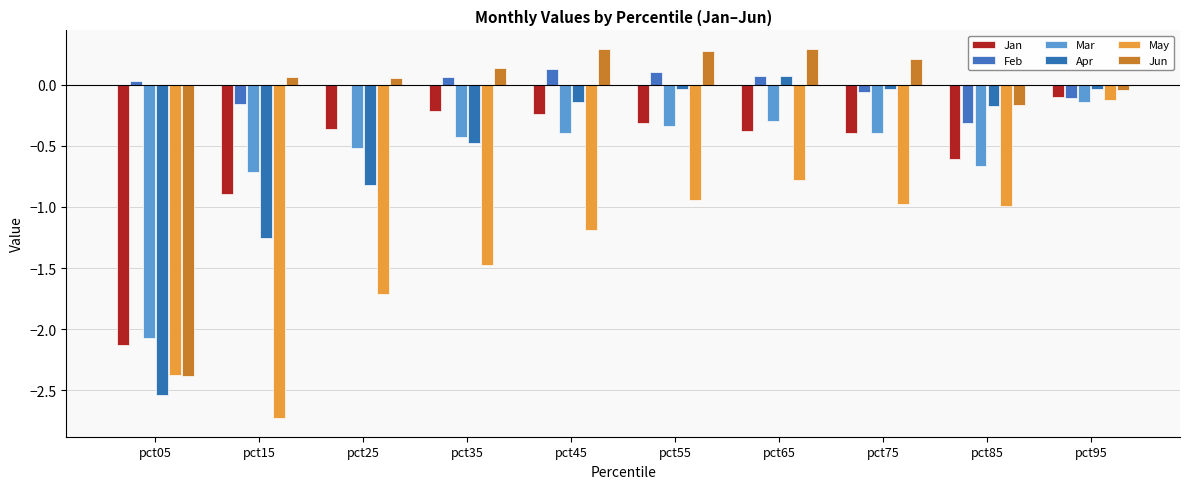

How many categories are shown in the chart?

10